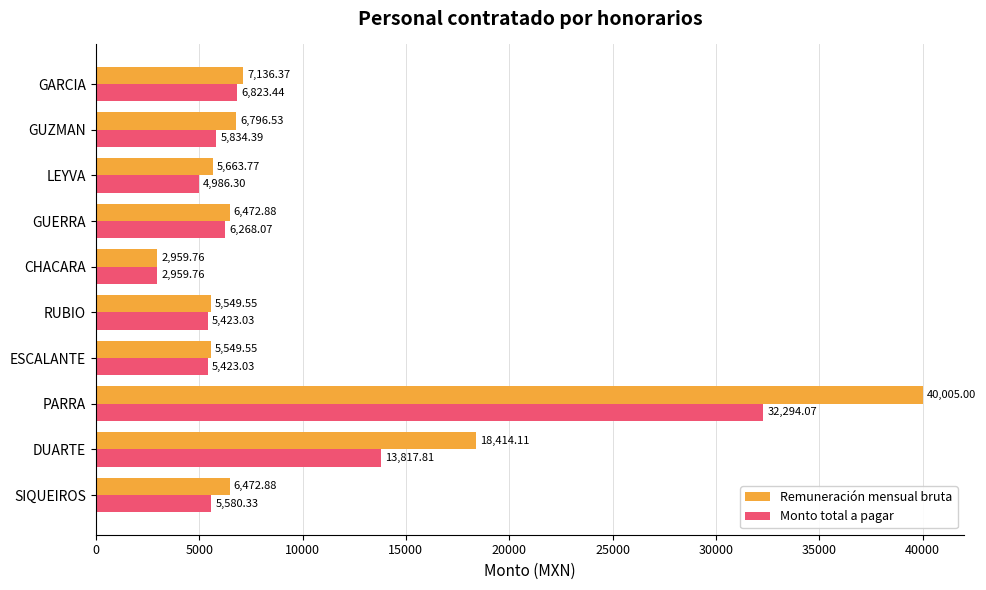

At RUBIO, list the series in order from largest to smallest.

Remuneración mensual bruta, Monto total a pagar